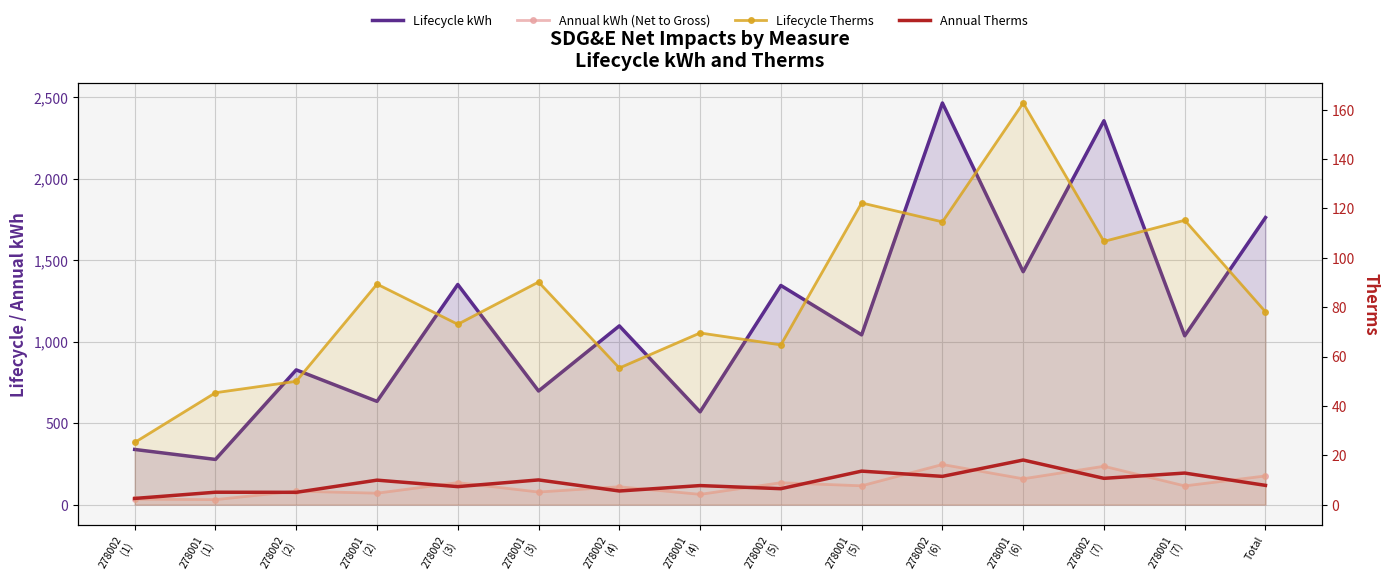

What is the value of the Lifecycle kWh point at the 13th from the left?

2355.0